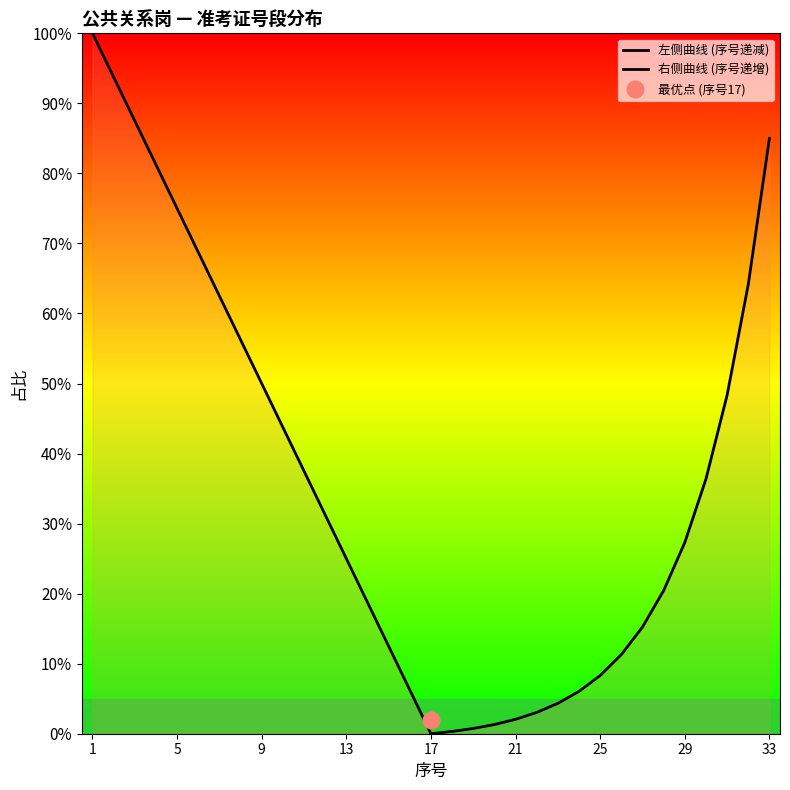

How many intersections are there between 右侧曲线 (序号递增) and 左侧曲线 (序号递减)?

1